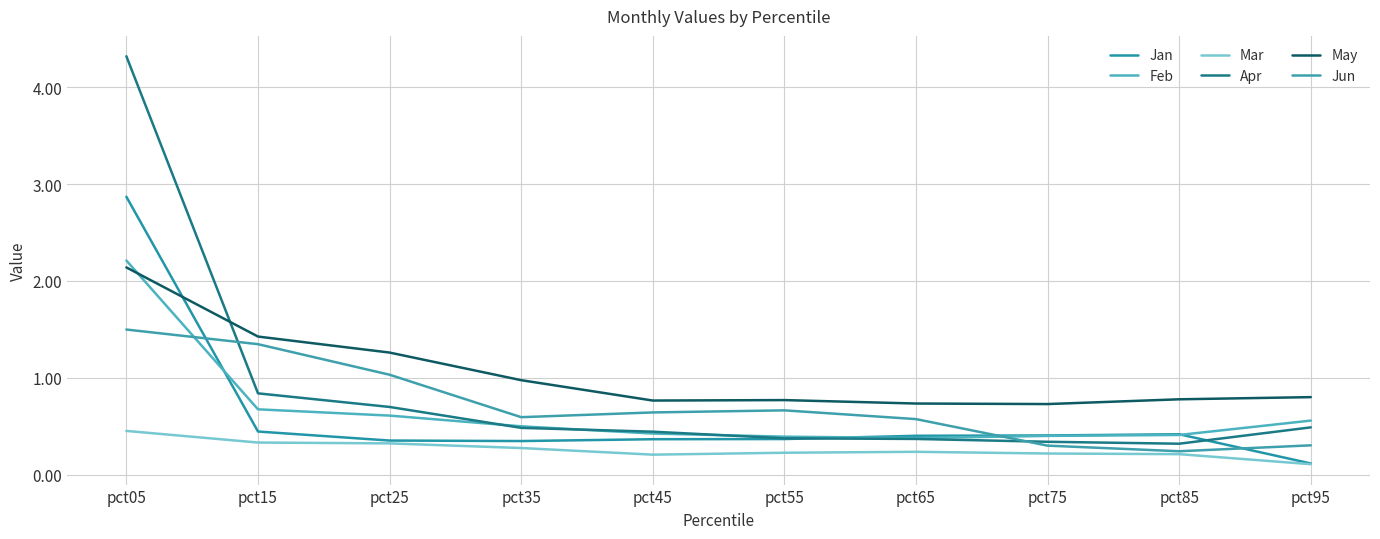

What is the difference between the Apr values at pct55 and pct05?

3.9